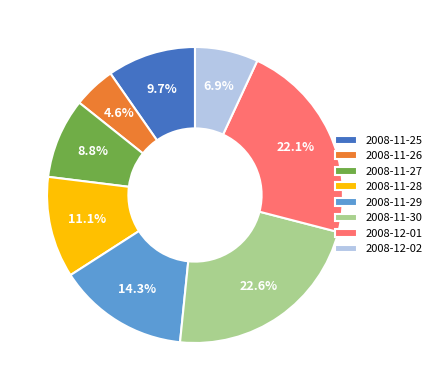

To the nearest percent, what is the combined percentage of 2008-11-29 and 2008-11-27?

23%